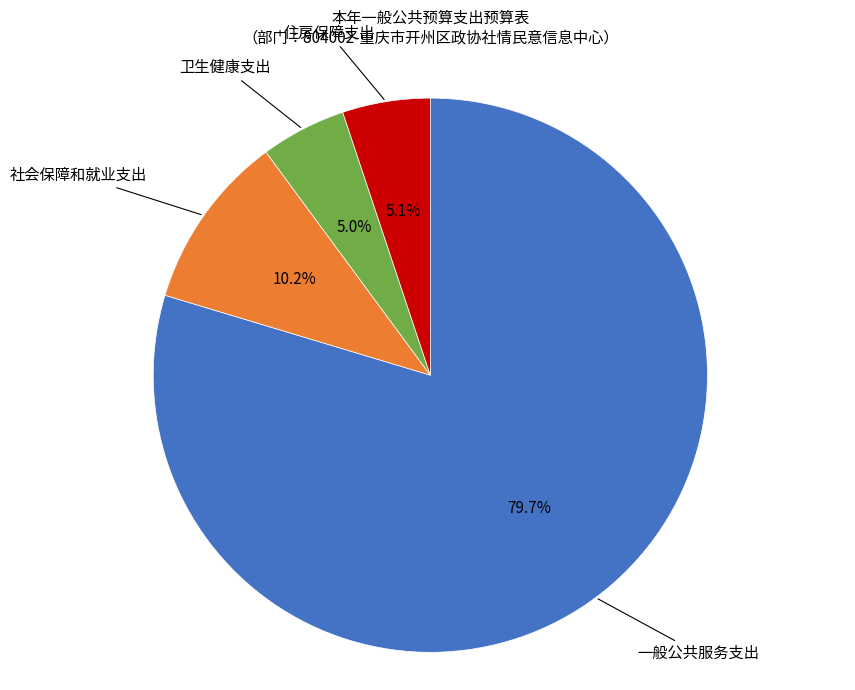

Is there any slice that represents more than half of the pie?

Yes